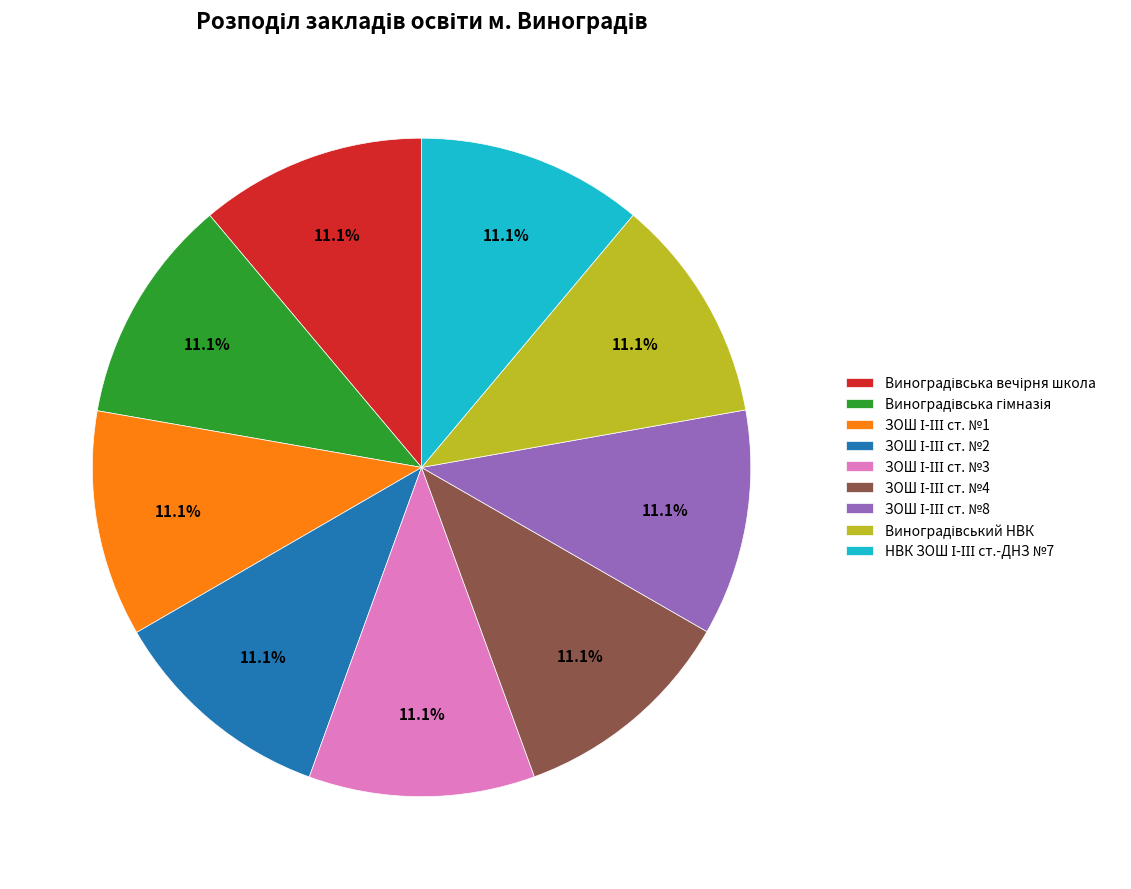

Is there a majority slice in this chart?

No